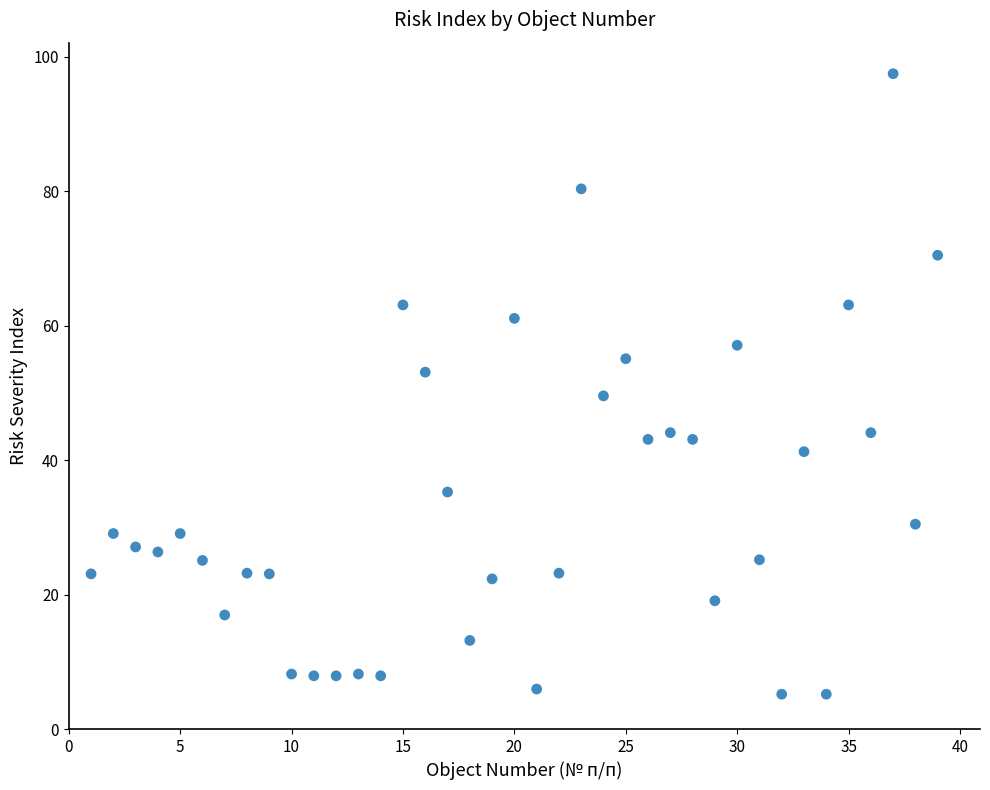

What is the range of Y values (max minus min)?

92.3